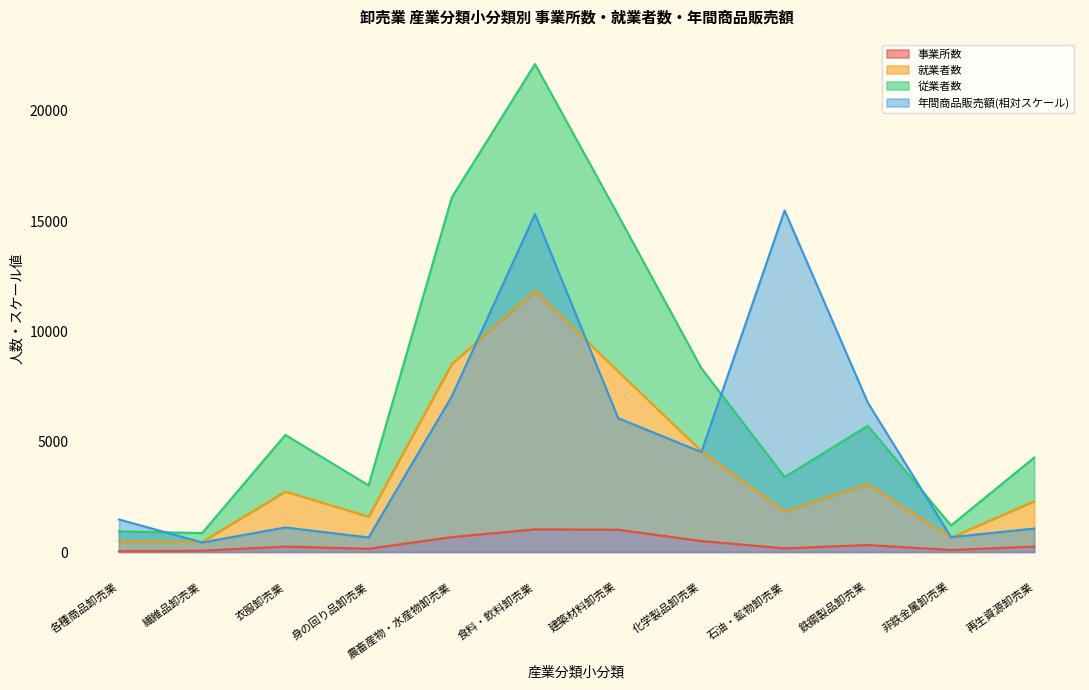

True or false: 就業者数 has a value of 15259.0 at 建築材料卸売業.

True